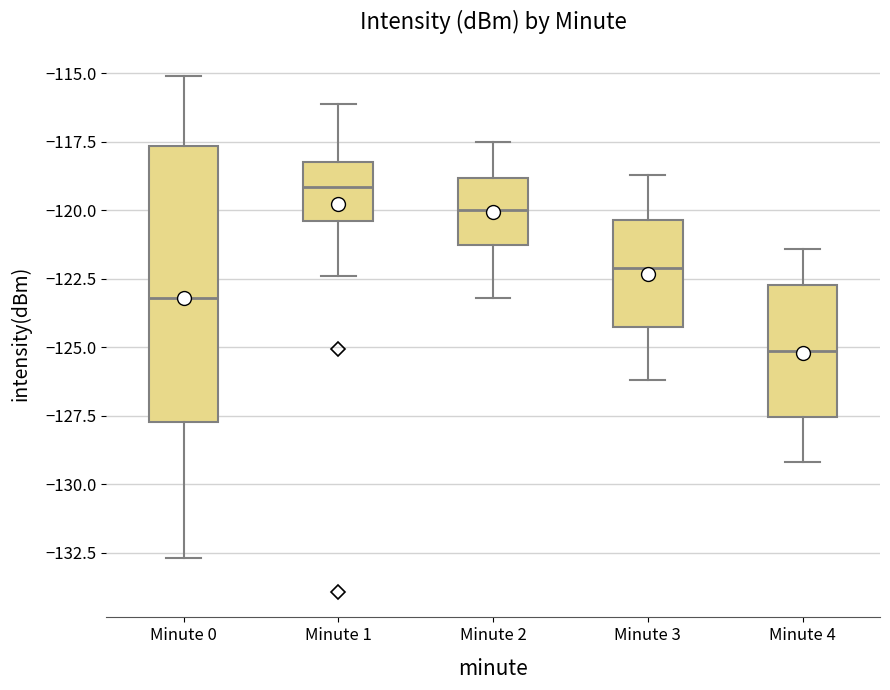

Where does the median line of the box for Minute 4 sit on the y-axis? The values are not printed on the chart, so give them approximately, as read against the axis.

-125.0